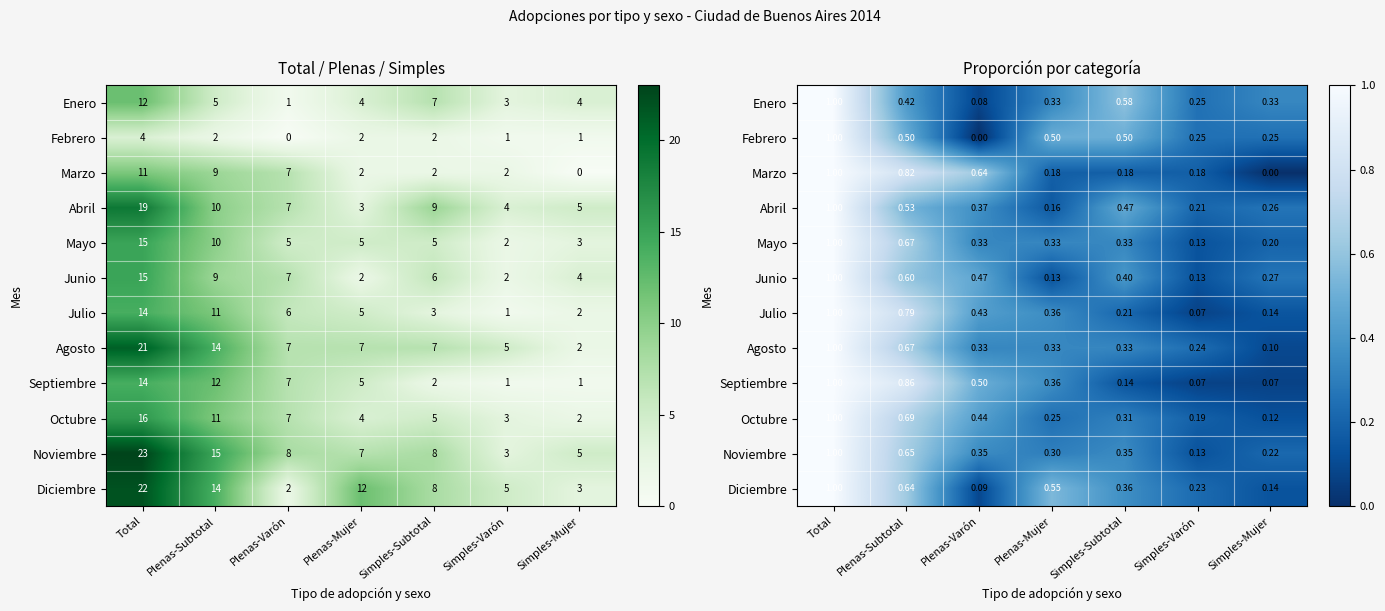

What is the approximate value of Noviembre at Simples-Subtotal?

0.3